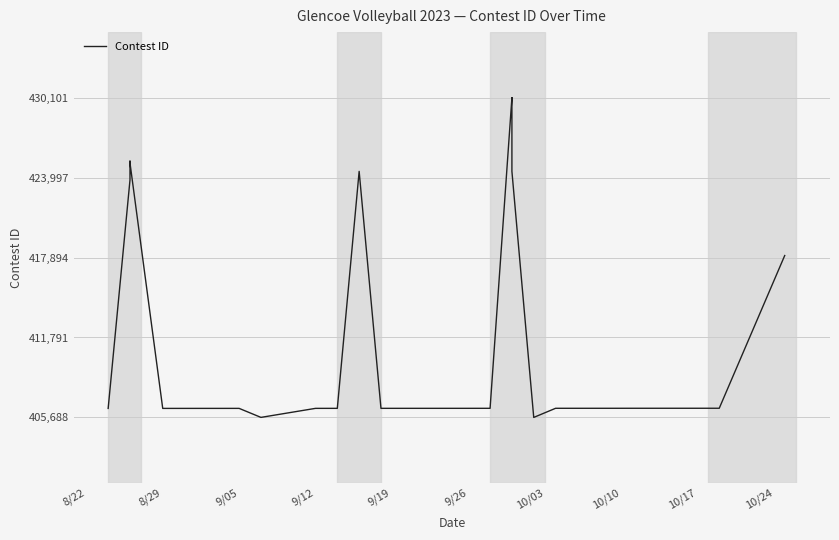

What is the smallest value displayed?

405688